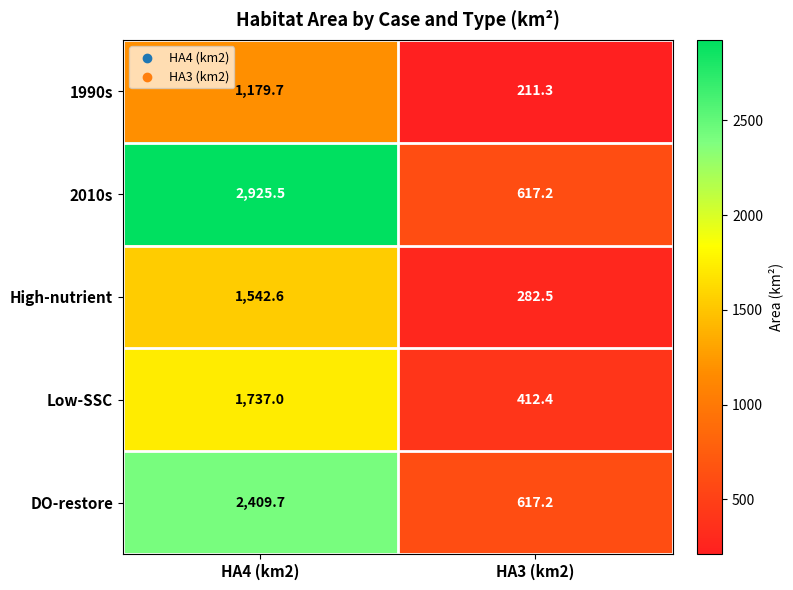

At which label does 2010s reach its minimum?

HA3 (km2)